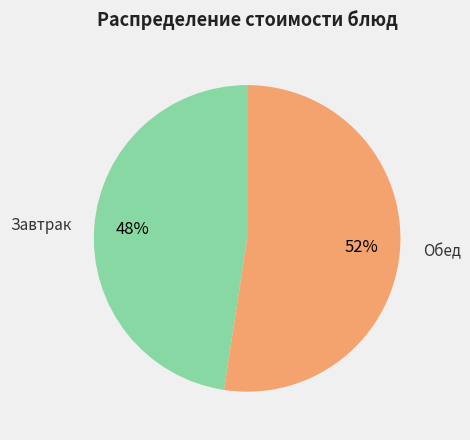

To the nearest percent, what is the average slice percentage?

50%